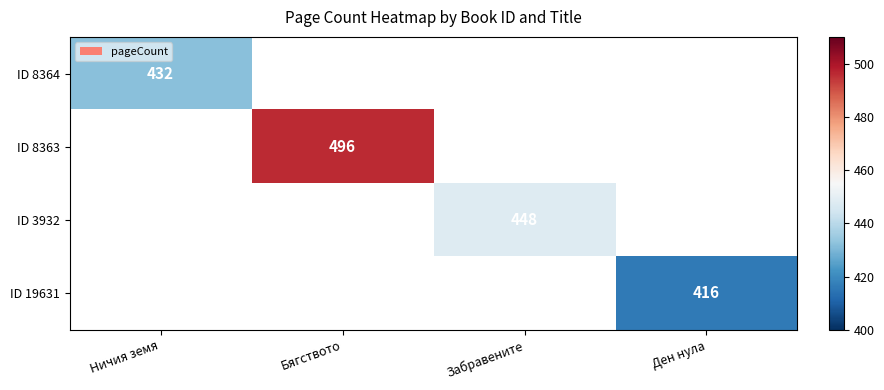

The ID 8364 series shows 432 at Ничия земя. True or false?

True